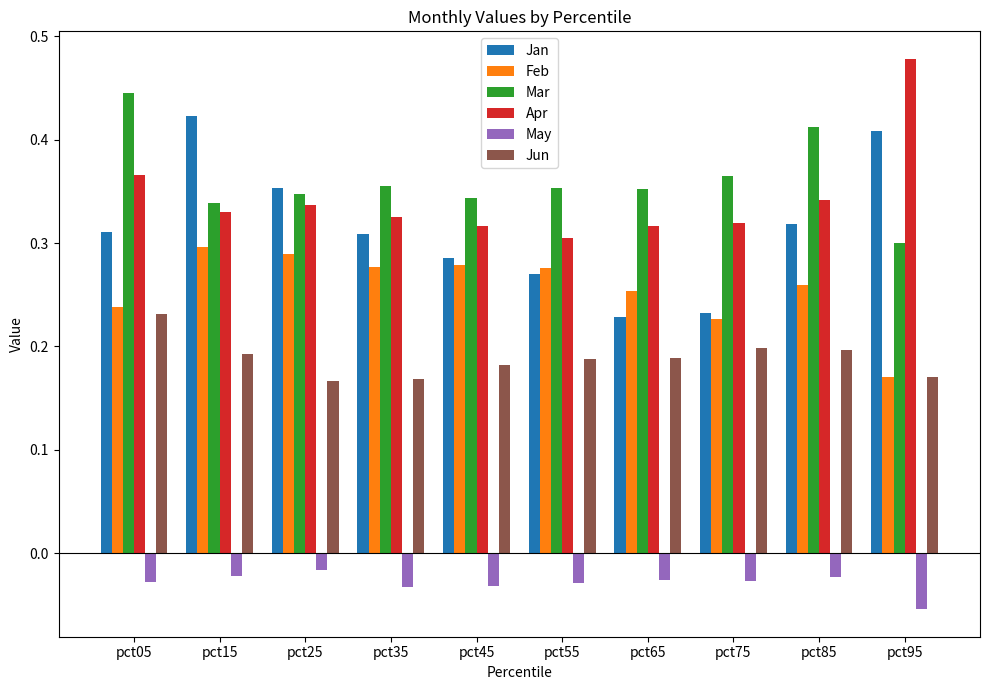

At pct85, list the series in order from largest to smallest.

Mar, Apr, Jan, Feb, Jun, May